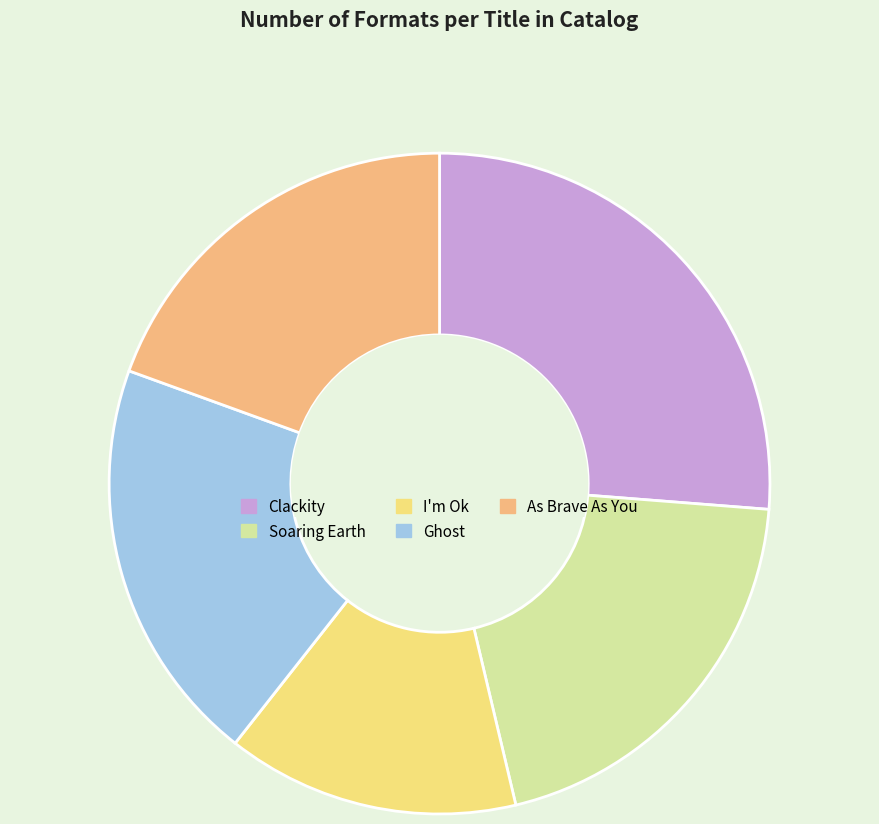

Count the number of slices in the pie.

5